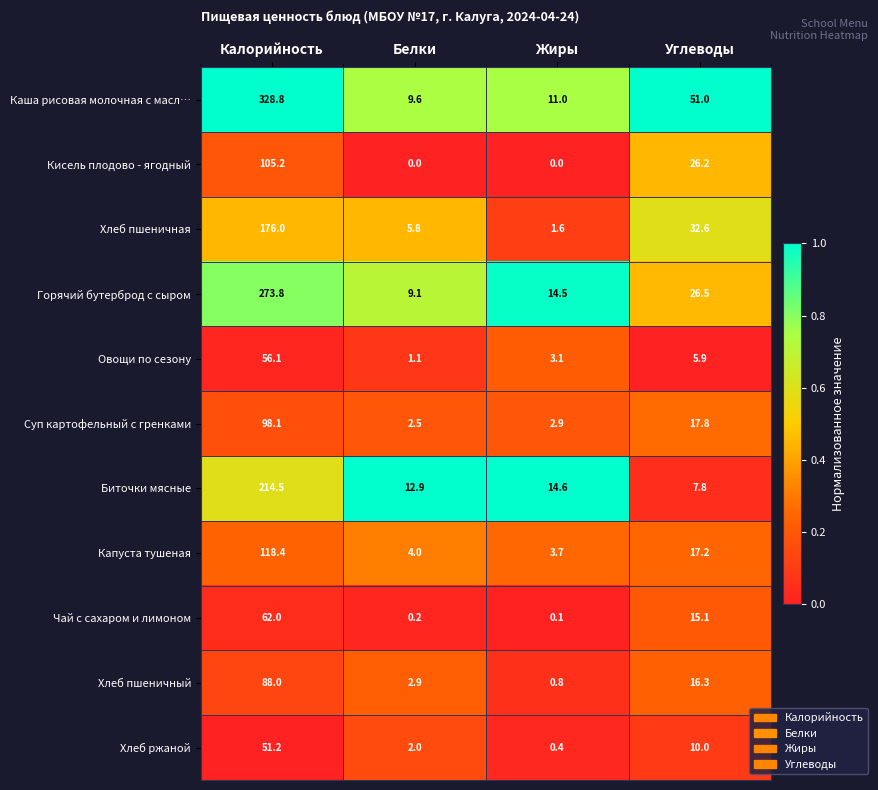

What is the difference between the maximum and minimum values in the Овощи по сезону series?

55.0